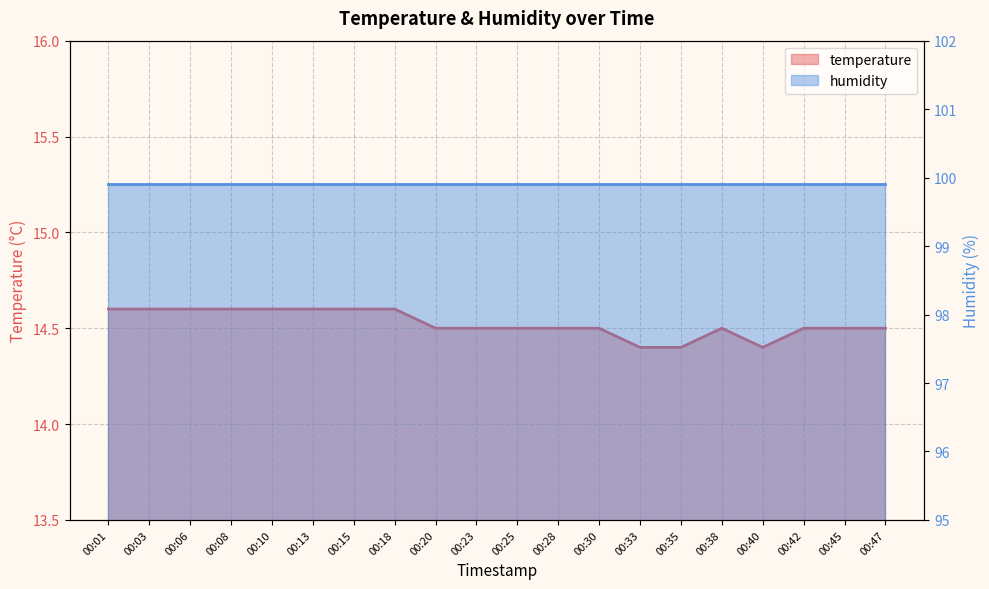

List the labels in order of value, smallest first.

00:33, 00:35, 00:40, 00:20, 00:23, 00:25, 00:28, 00:30, 00:38, 00:42, 00:45, 00:47, 00:01, 00:03, 00:06, 00:08, 00:10, 00:13, 00:15, 00:18